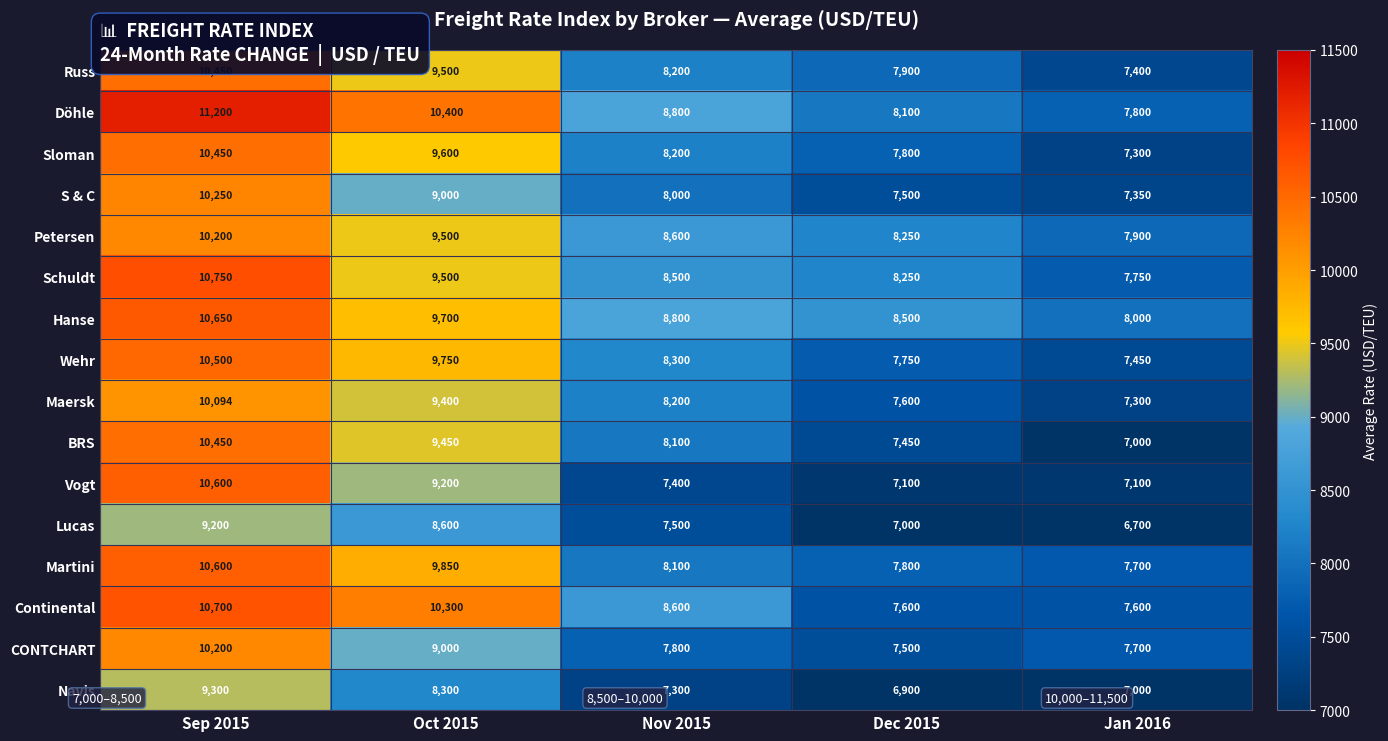

Which series has the largest total across all categories?

Döhle